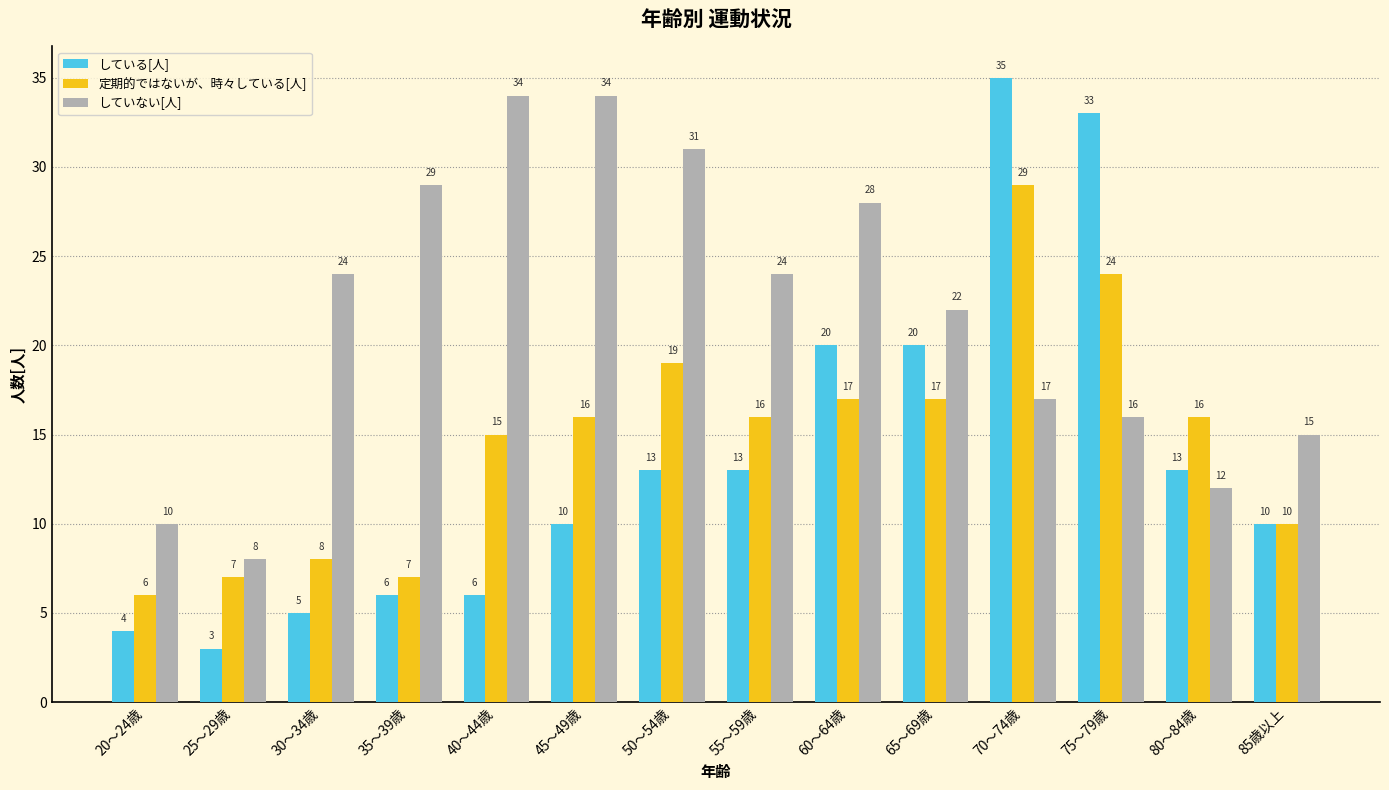

What is the difference between the maximum and second lowest values in the していない[人] series?

24